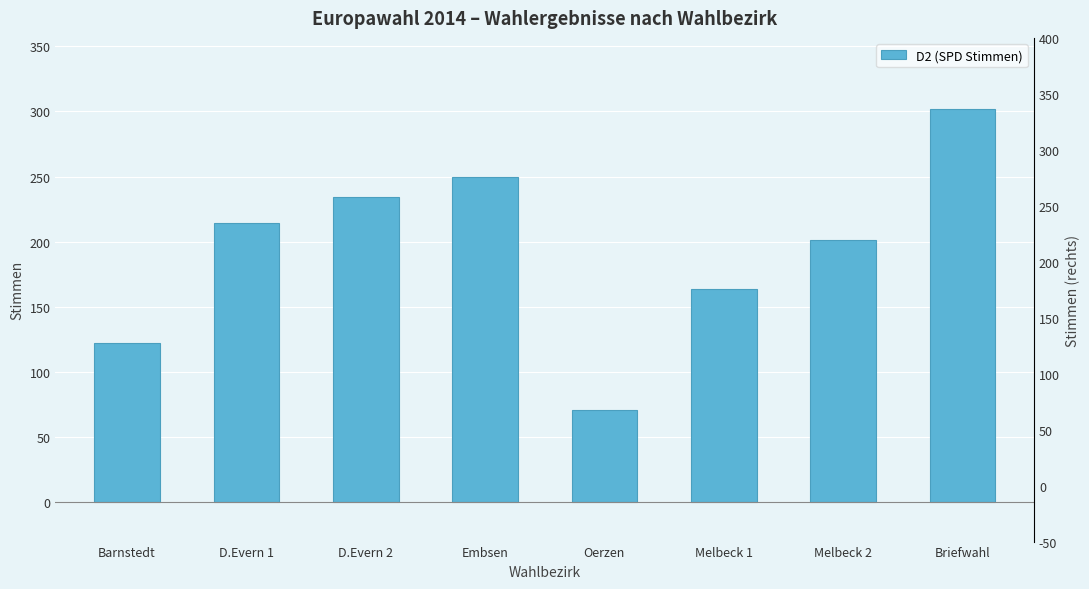

Reading left to right, list all the values displayed in this chart.

122	214	234	250	71	164	201	302